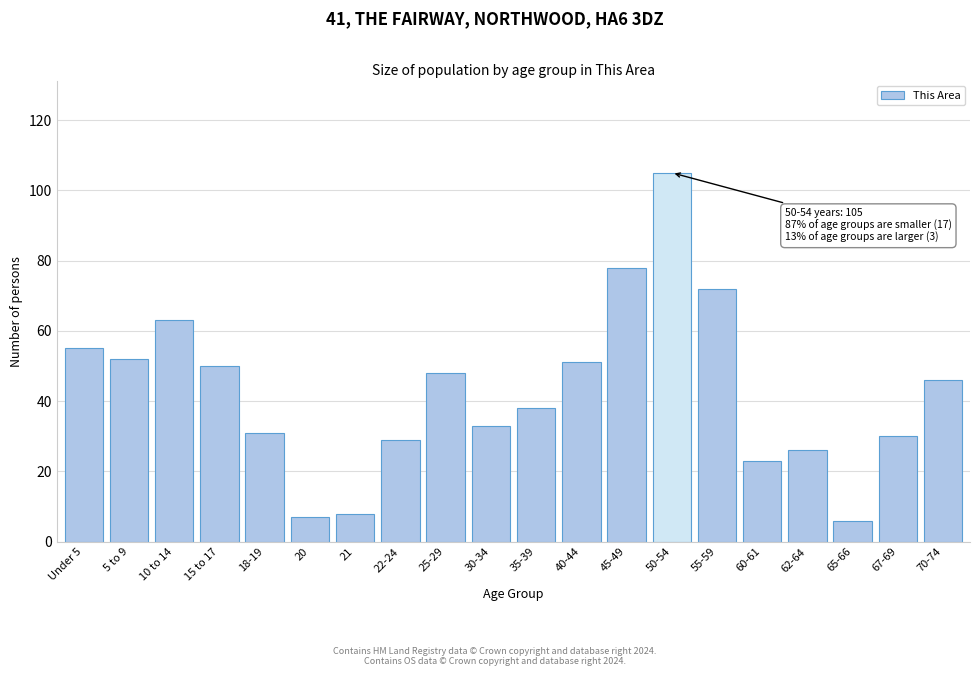

Reading left to right, what are all the values shown in this chart?

Under 5=55	5 to 9=52	10 to 14=63	15 to 17=50	18-19=31	20=7	21=8	22-24=29	25-29=48	30-34=33	35-39=38	40-44=51	45-49=78	50-54=105	55-59=72	60-61=23	62-64=26	65-66=6	67-69=30	70-74=46